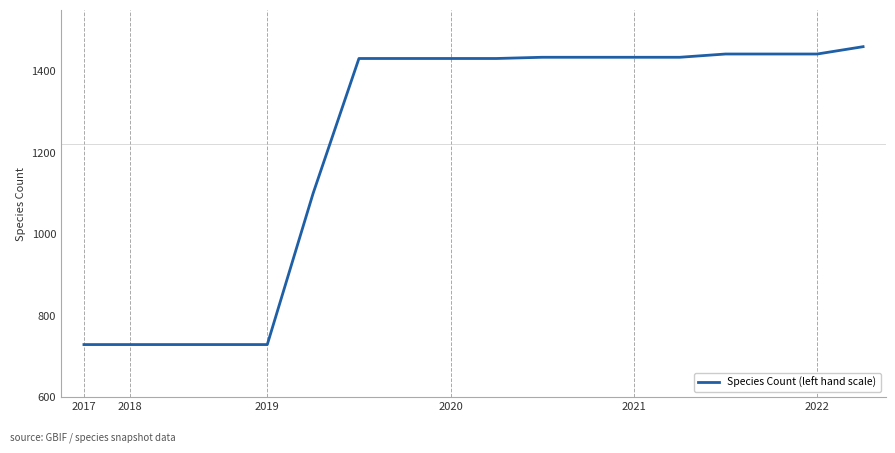

How many lines are shown in the chart?

1